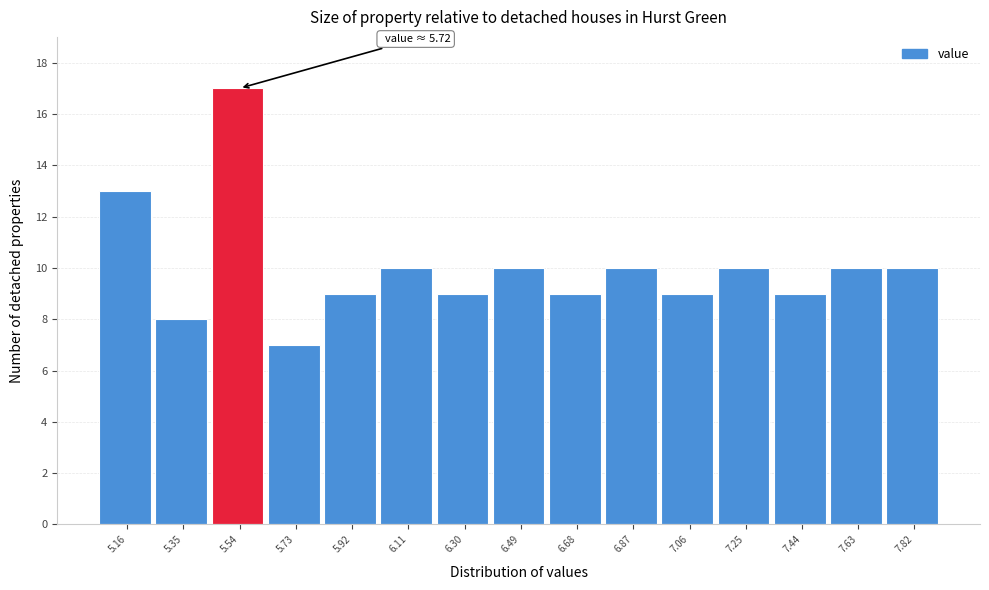

Reading left to right, what are all the values shown in this chart?

13	8	17	7	9	10	9	10	9	10	9	10	9	10	10